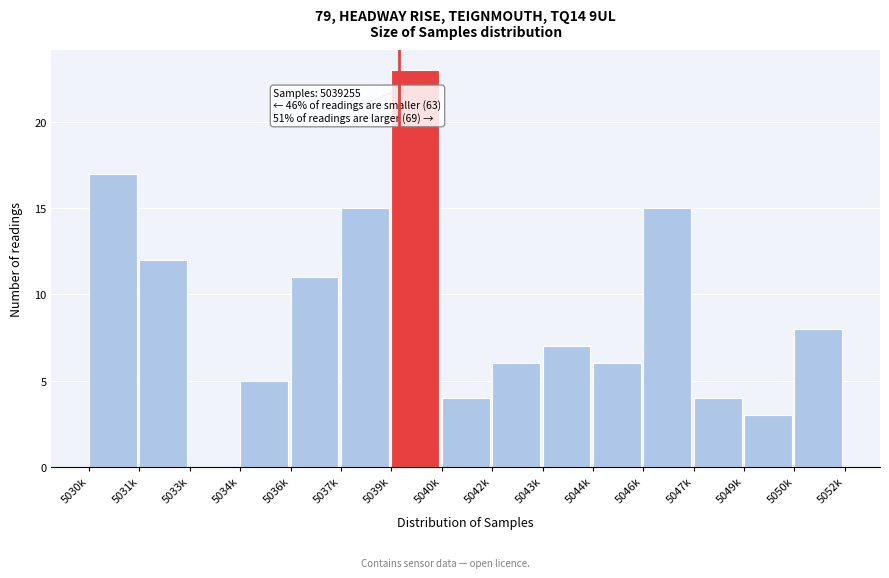

Reading right to left, transcribe all the data shown in this chart.

5050k=8	5049k=3	5047k=4	5046k=15	5044k=6	5043k=7	5042k=6	5040k=4	5039k=23	5037k=15	5036k=11	5034k=5	5033k=0	5031k=12	5030k=17